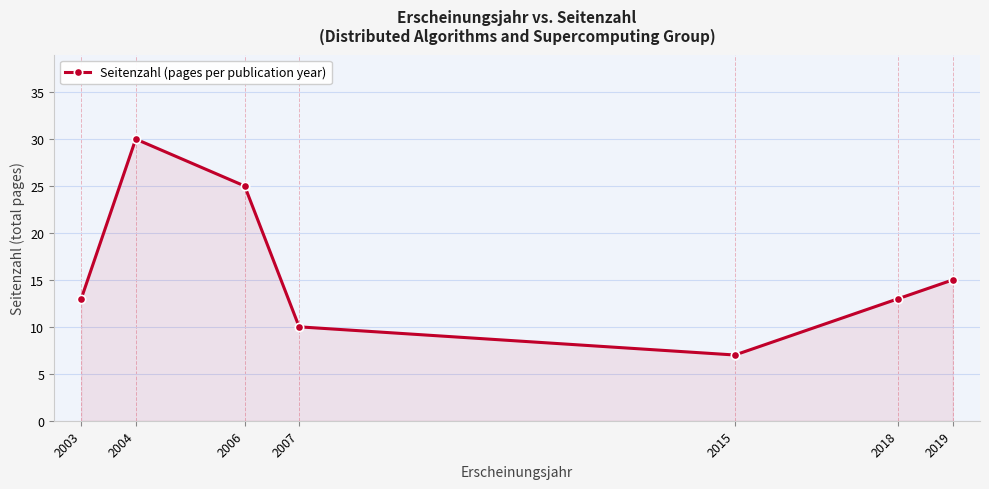

Where is the data nearest to the value 18?

2019